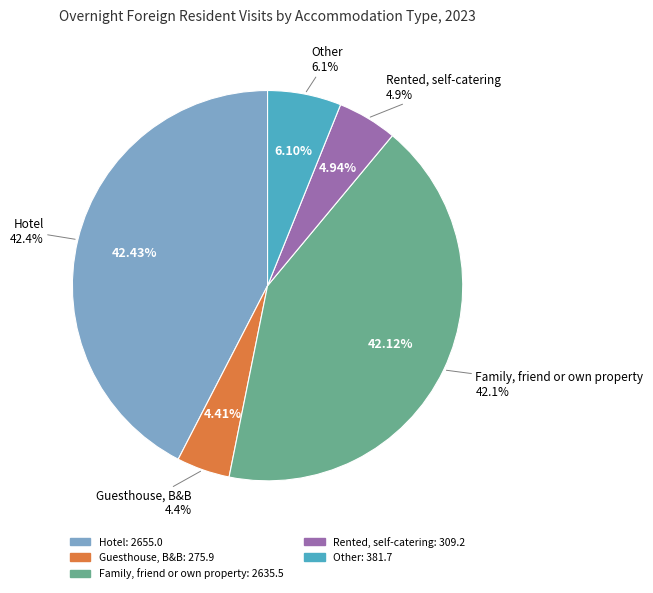

To the nearest percent, what percentage of the pie is Other?

6%